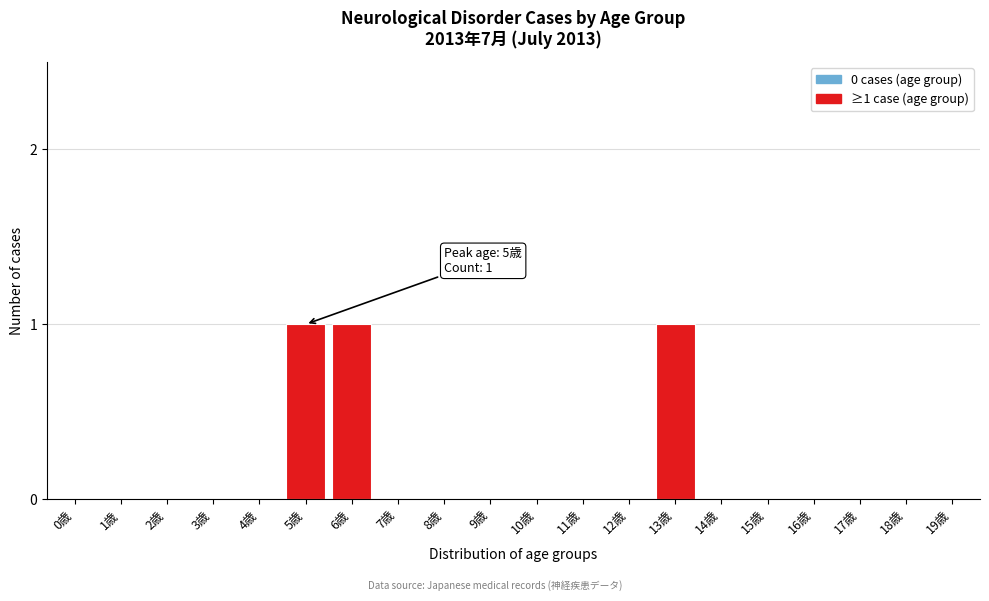

Reading left to right, list all the values displayed in this chart.

0歳=0	1歳=0	2歳=0	3歳=0	4歳=0	5歳=1	6歳=1	7歳=0	8歳=0	9歳=0	10歳=0	11歳=0	12歳=0	13歳=1	14歳=0	15歳=0	16歳=0	17歳=0	18歳=0	19歳=0